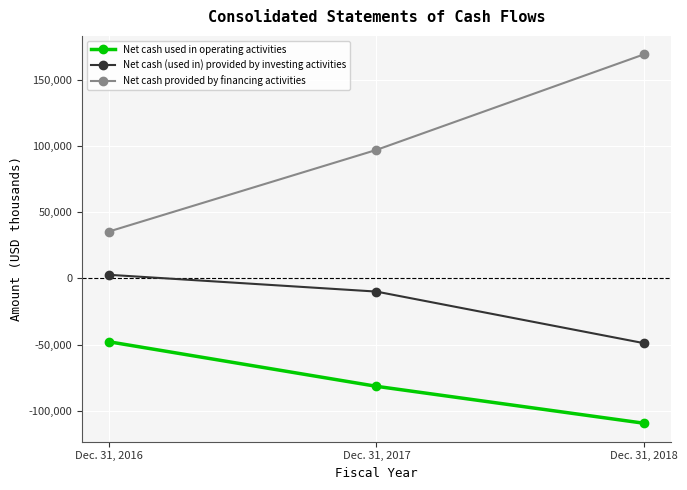

True or false: Net cash provided by financing activities has a value of 35272 at Dec. 31, 2016.

True